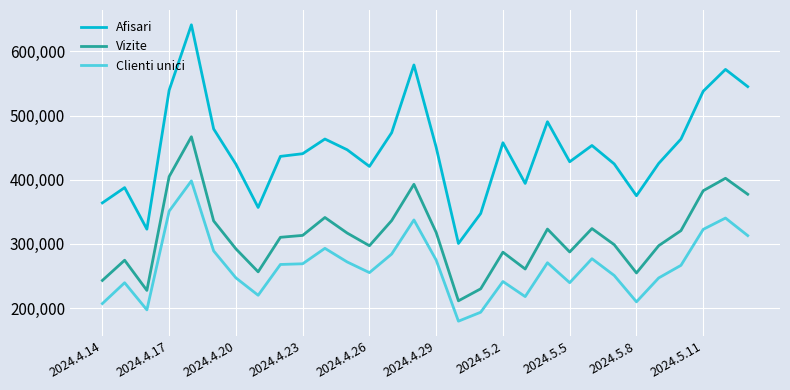

List the series in order of their peak value, lowest first.

Clienti unici, Vizite, Afisari